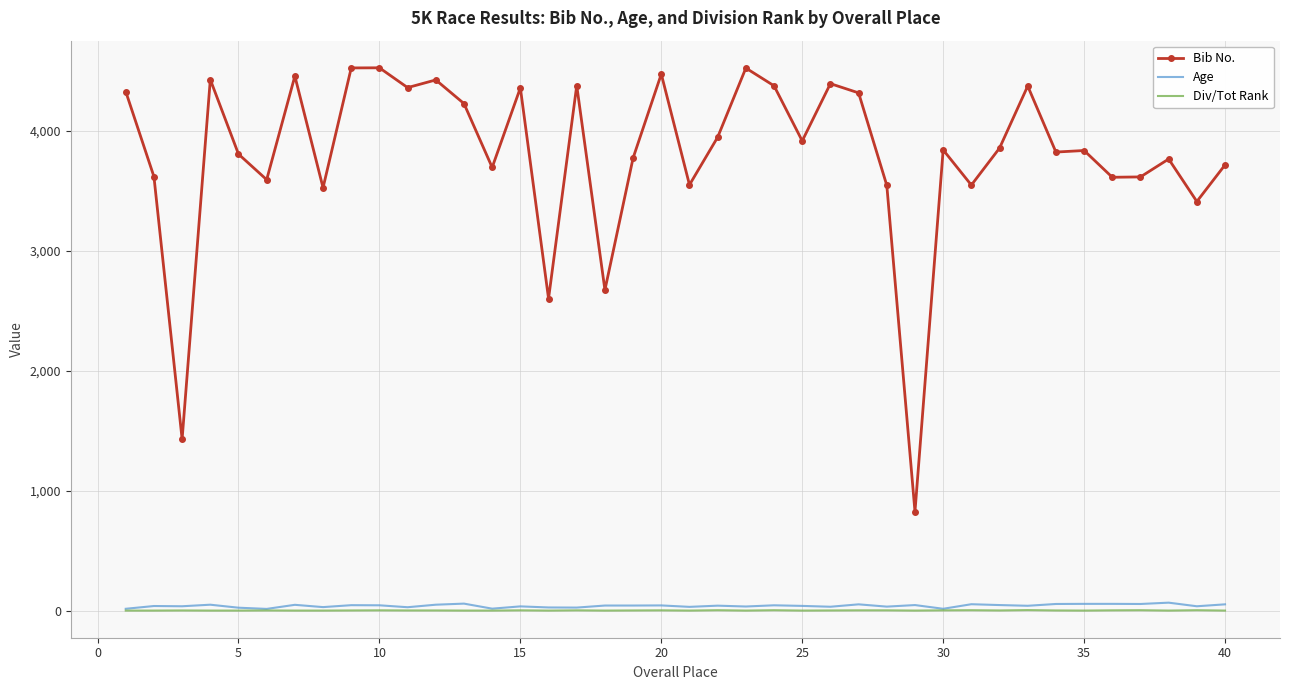

What is the sum of all Age values?

1628